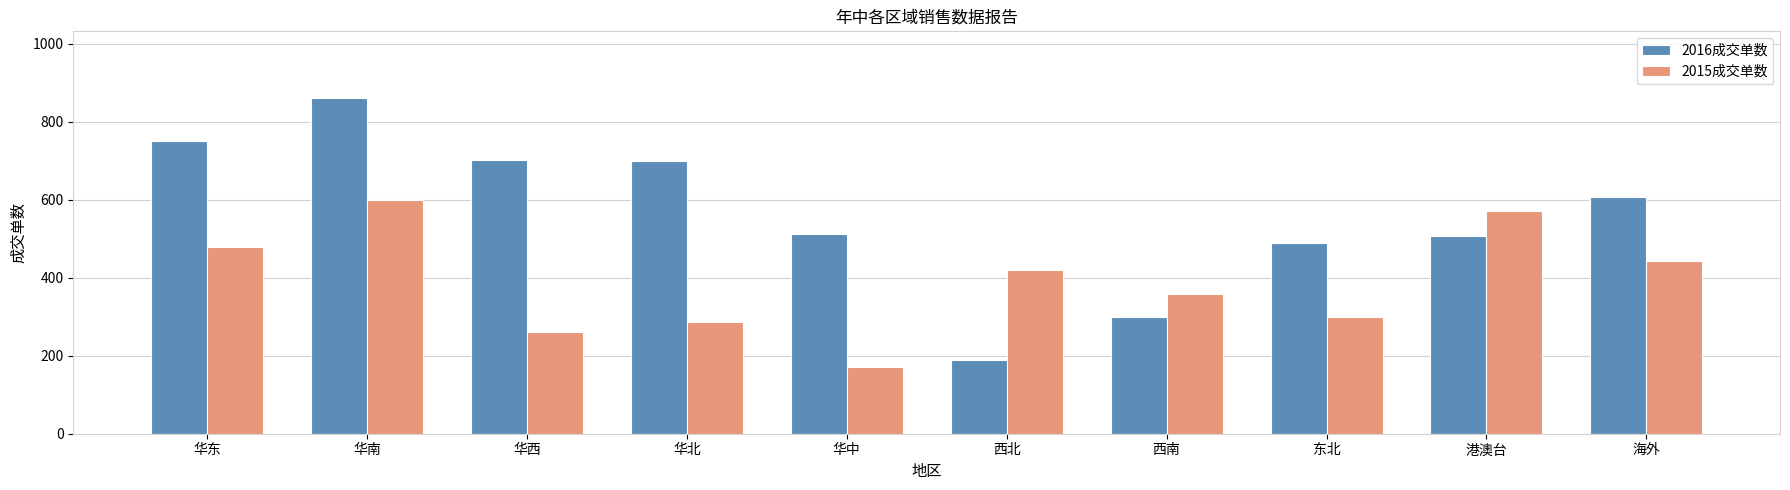

Count the number of data series in this chart.

2